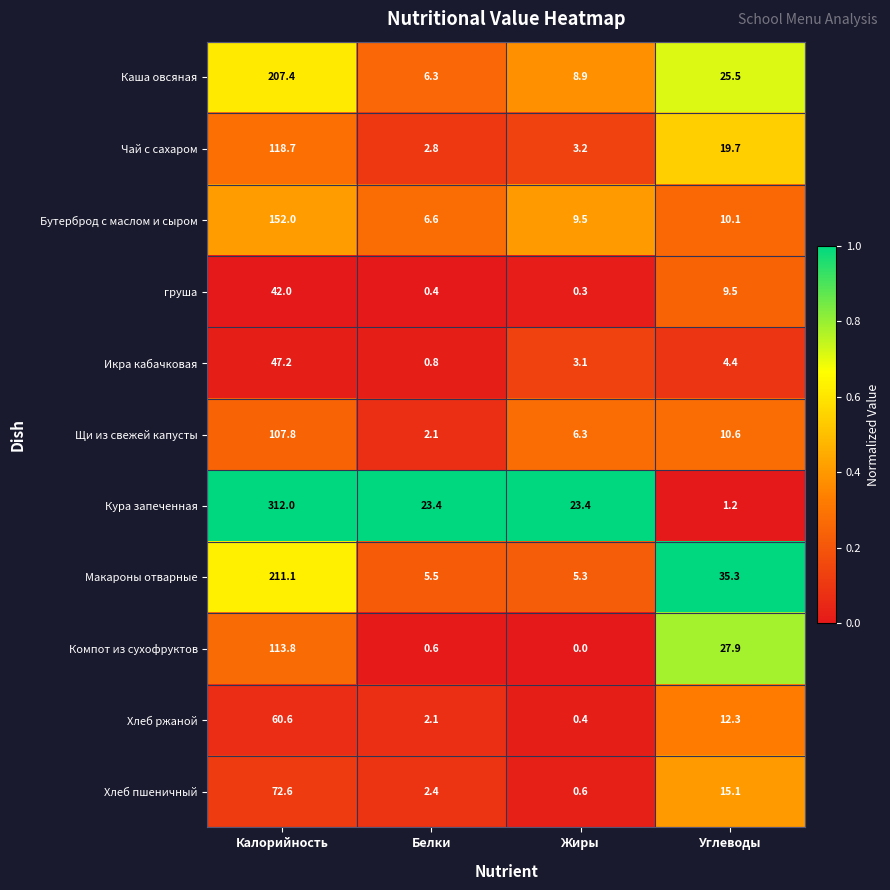

What value does the Кура запеченная series have at Углеводы?

1.2